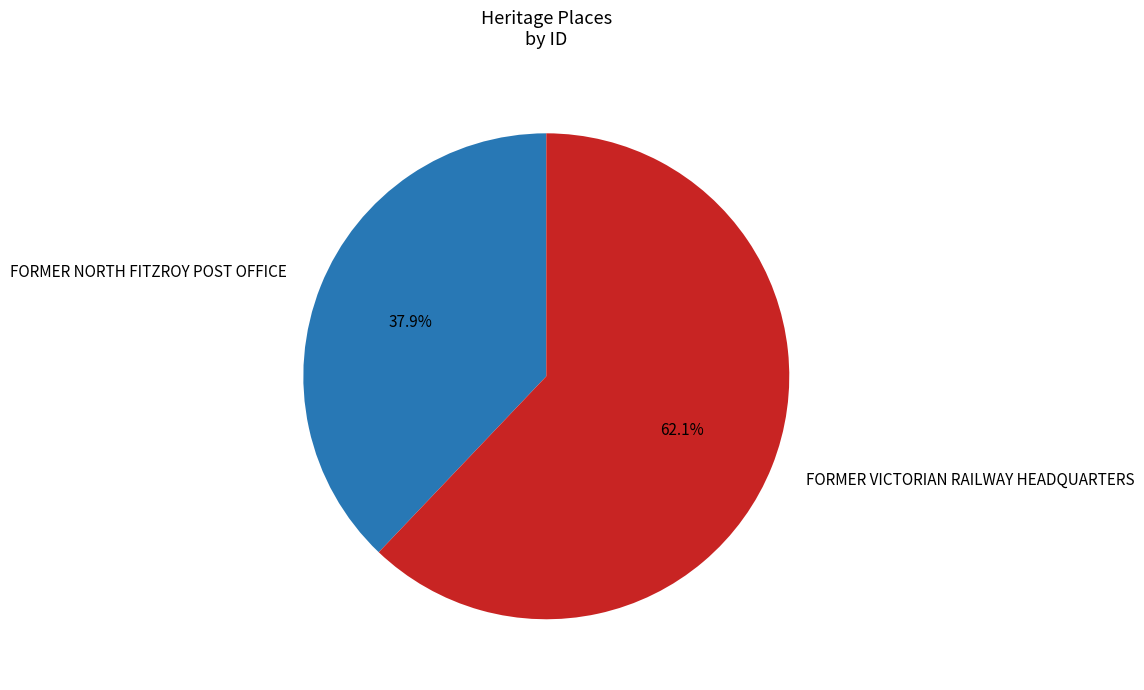

What percentage is the FORMER VICTORIAN RAILWAY HEADQUARTERS slice, to the nearest percent?

62%